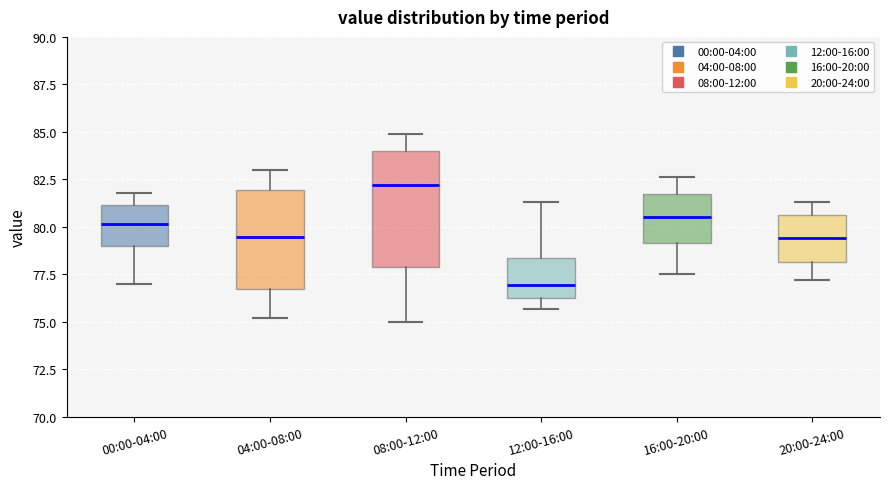

Which box's median line is the highest?

08:00-12:00